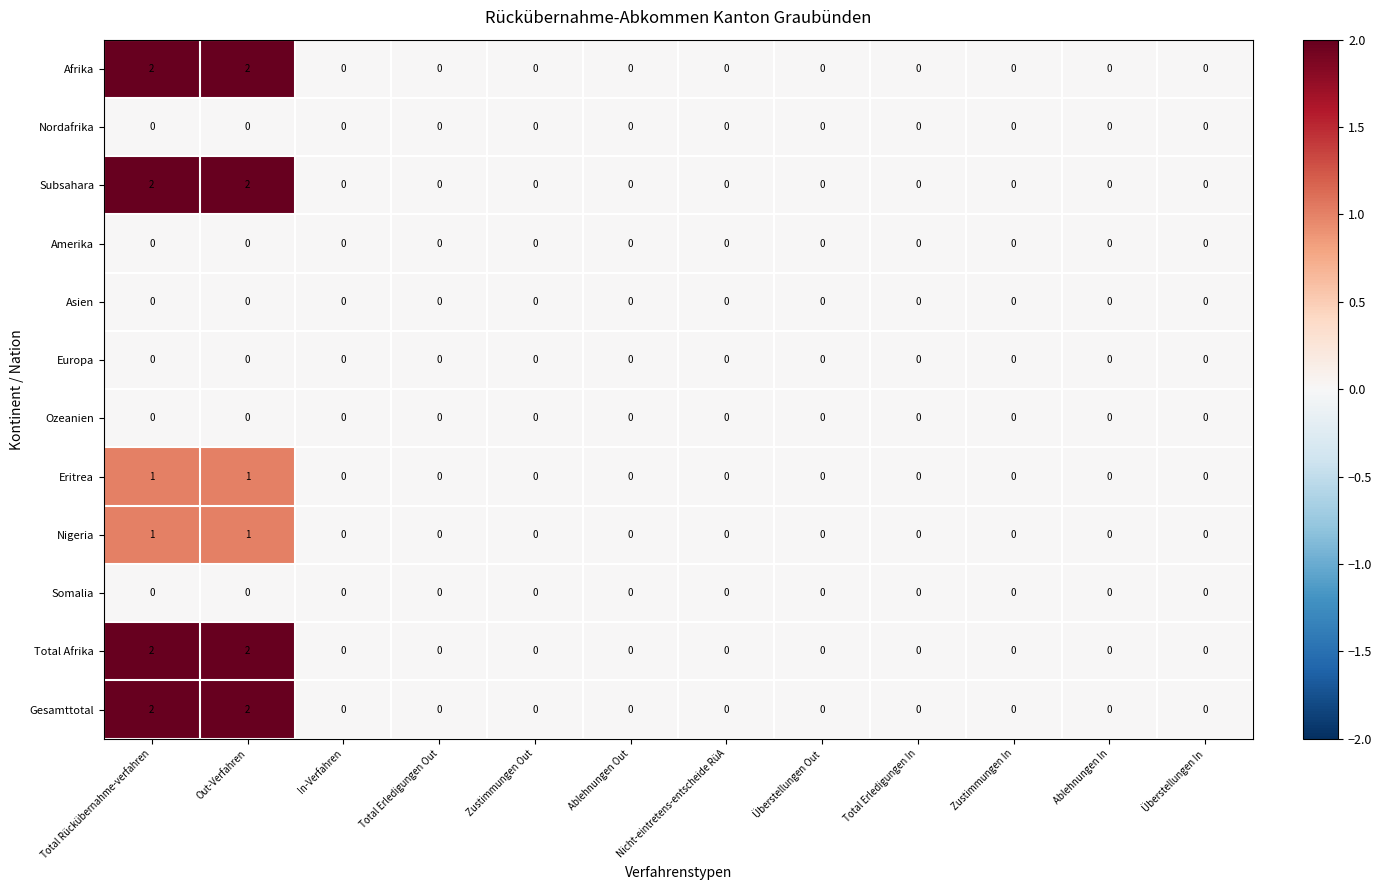

What is the difference between the highest and lowest values at Out-Verfahren?

2